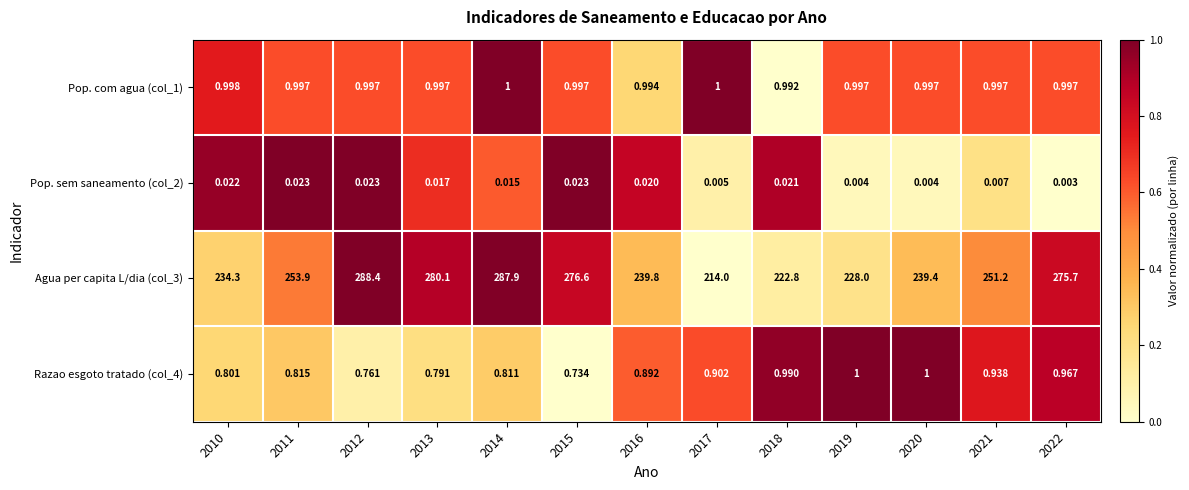

Is the value of Pop. sem saneamento (col_2) at 2020 greater than the value of Agua per capita L/dia (col_3) at 2017?

No